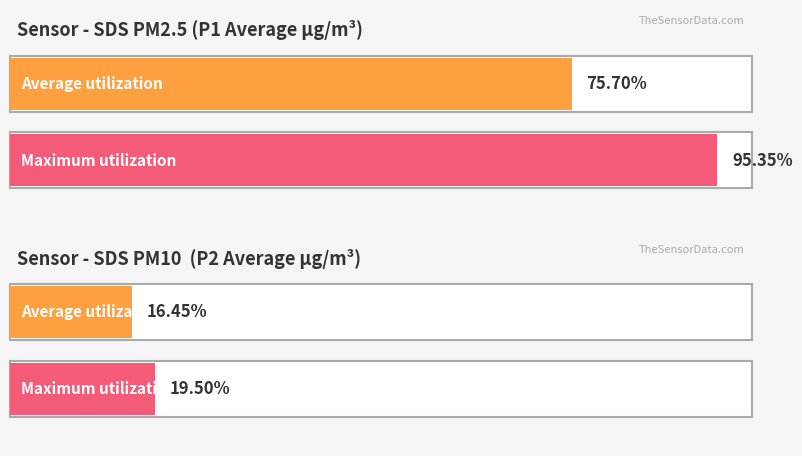

List the series in order of their overall mean, highest first.

SDS_P1, SDS_P2